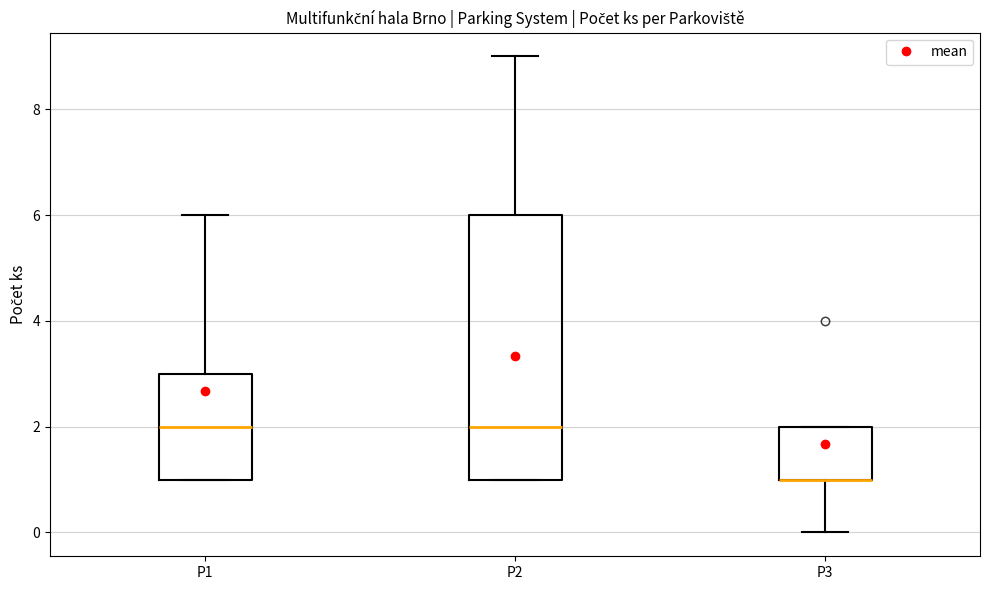

Reading left to right, read every box against the y-axis: the position of its median line, the range the box covers, and the ends of its whiskers. The values are not printed on the chart, so give them approximately, as read against the axis.

P1: median 2, box 1 to 3, whiskers 1 to 6
P2: median 2, box 1 to 6, whiskers 1 to 9
P3: median 1 (drawn on the box's lower edge), box 1 to 2, whiskers 0 to 2